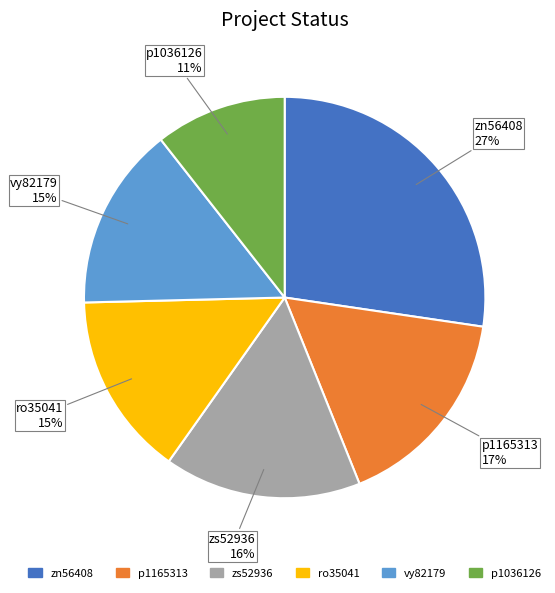

Does any single category account for the majority?

No